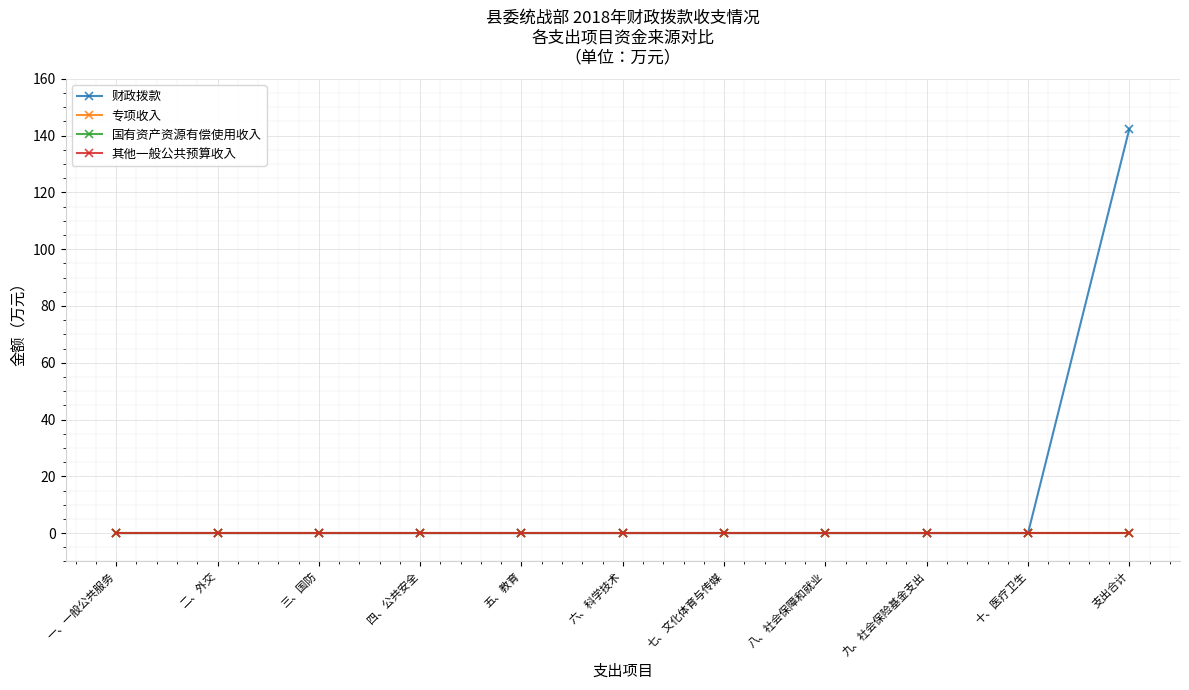

Which series has the largest total across all categories?

财政拨款